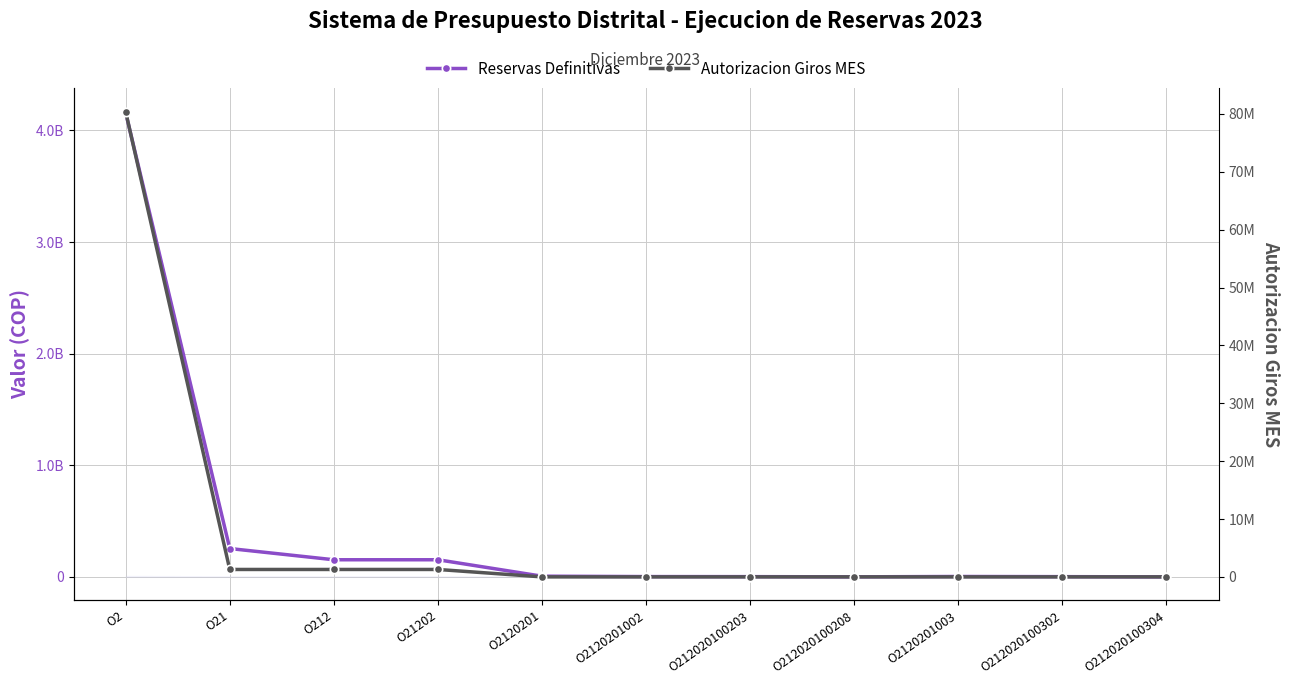

What is the label of the 8th point from the left?

O212020100208